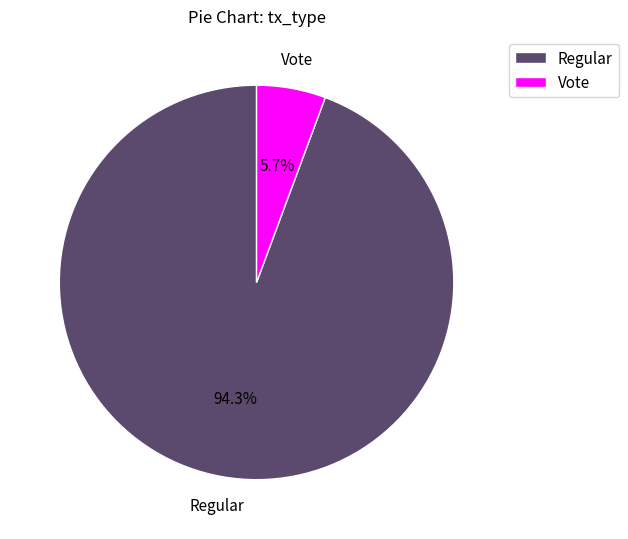

Which has a higher value, Vote or Regular?

Regular